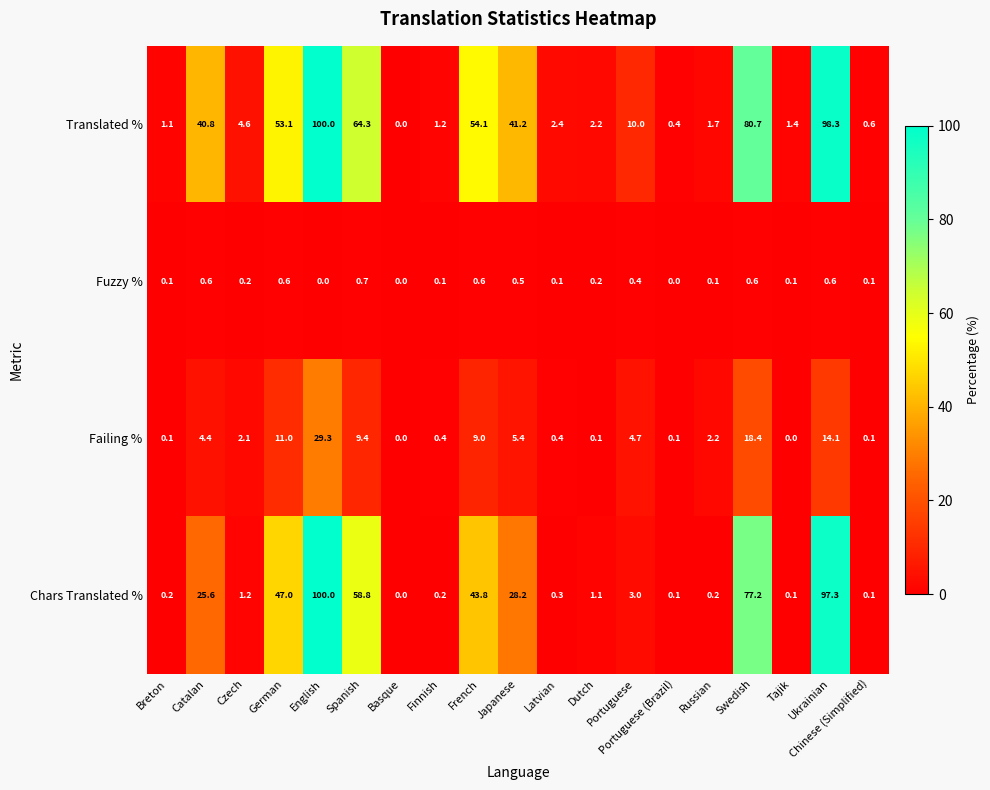

What is the difference between the highest and lowest values at Japanese?

40.7